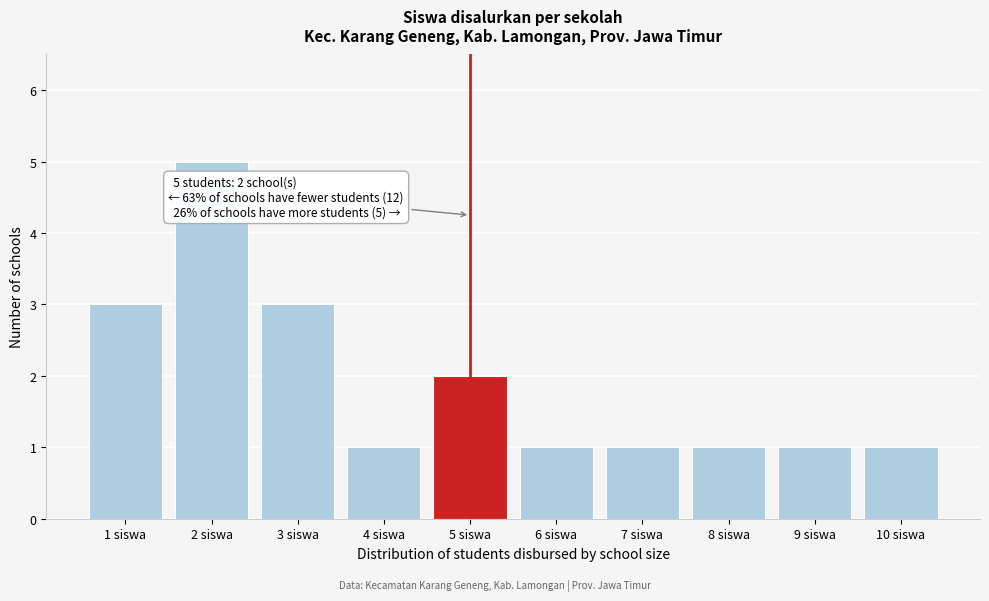

Reading left to right, what are all the values shown in this chart?

1 siswa=3	2 siswa=5	3 siswa=3	4 siswa=1	5 siswa=2	6 siswa=1	7 siswa=1	8 siswa=1	9 siswa=1	10 siswa=1